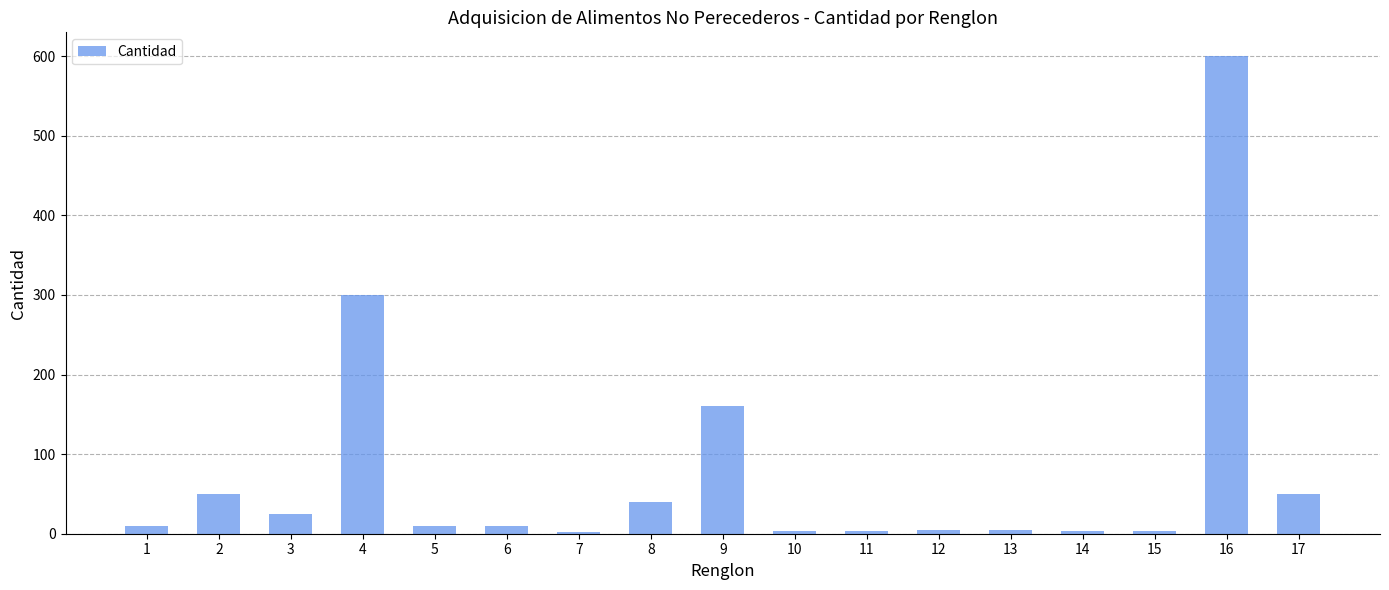

Where is the data nearest to the value 301?

4